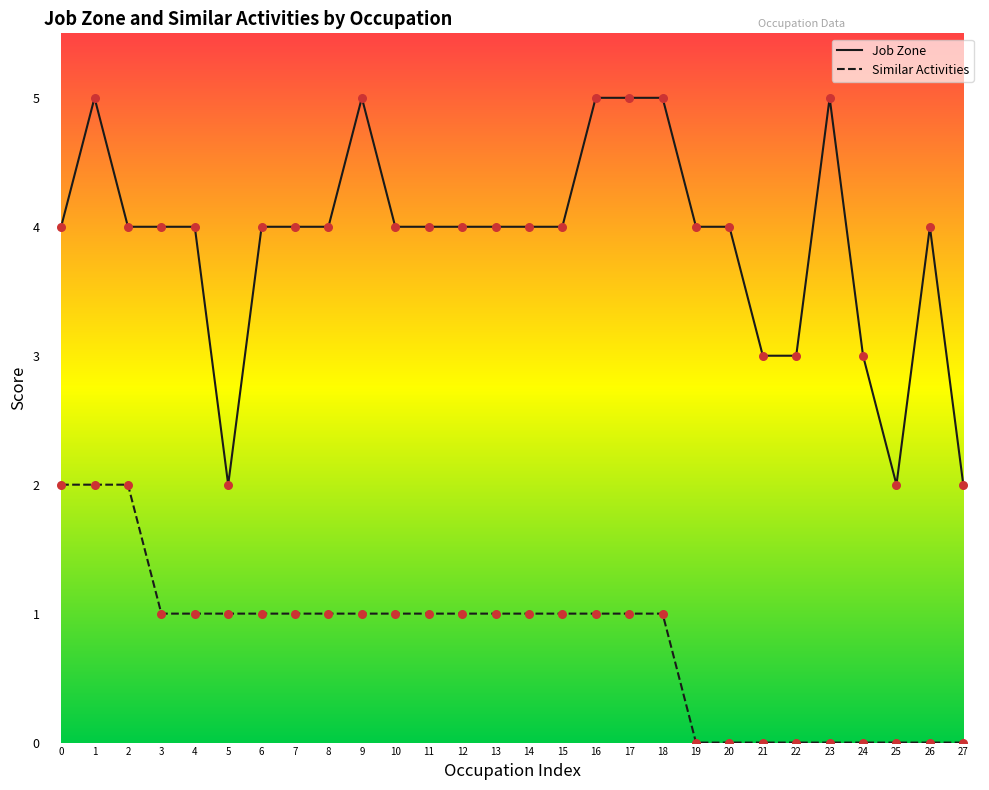

What is the difference between the highest and lowest values at 15?

3